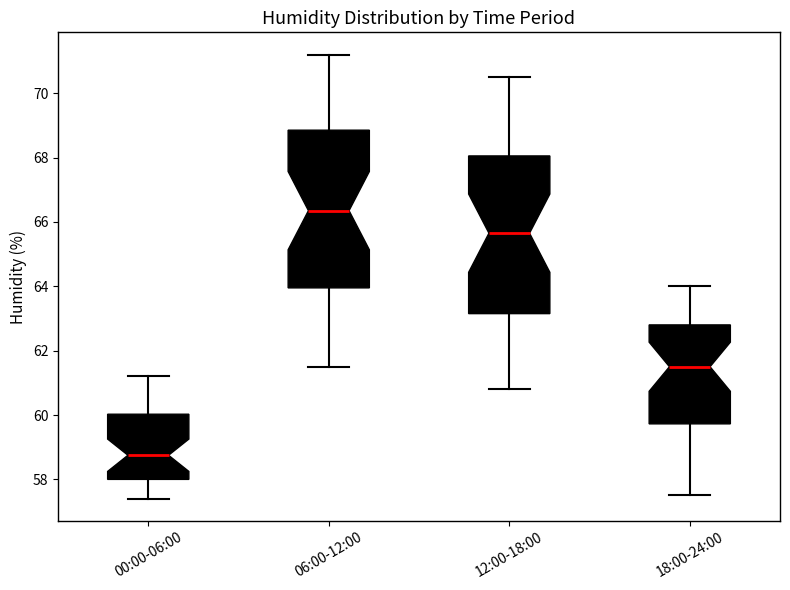

Which box's median line is the lowest?

00:00-06:00